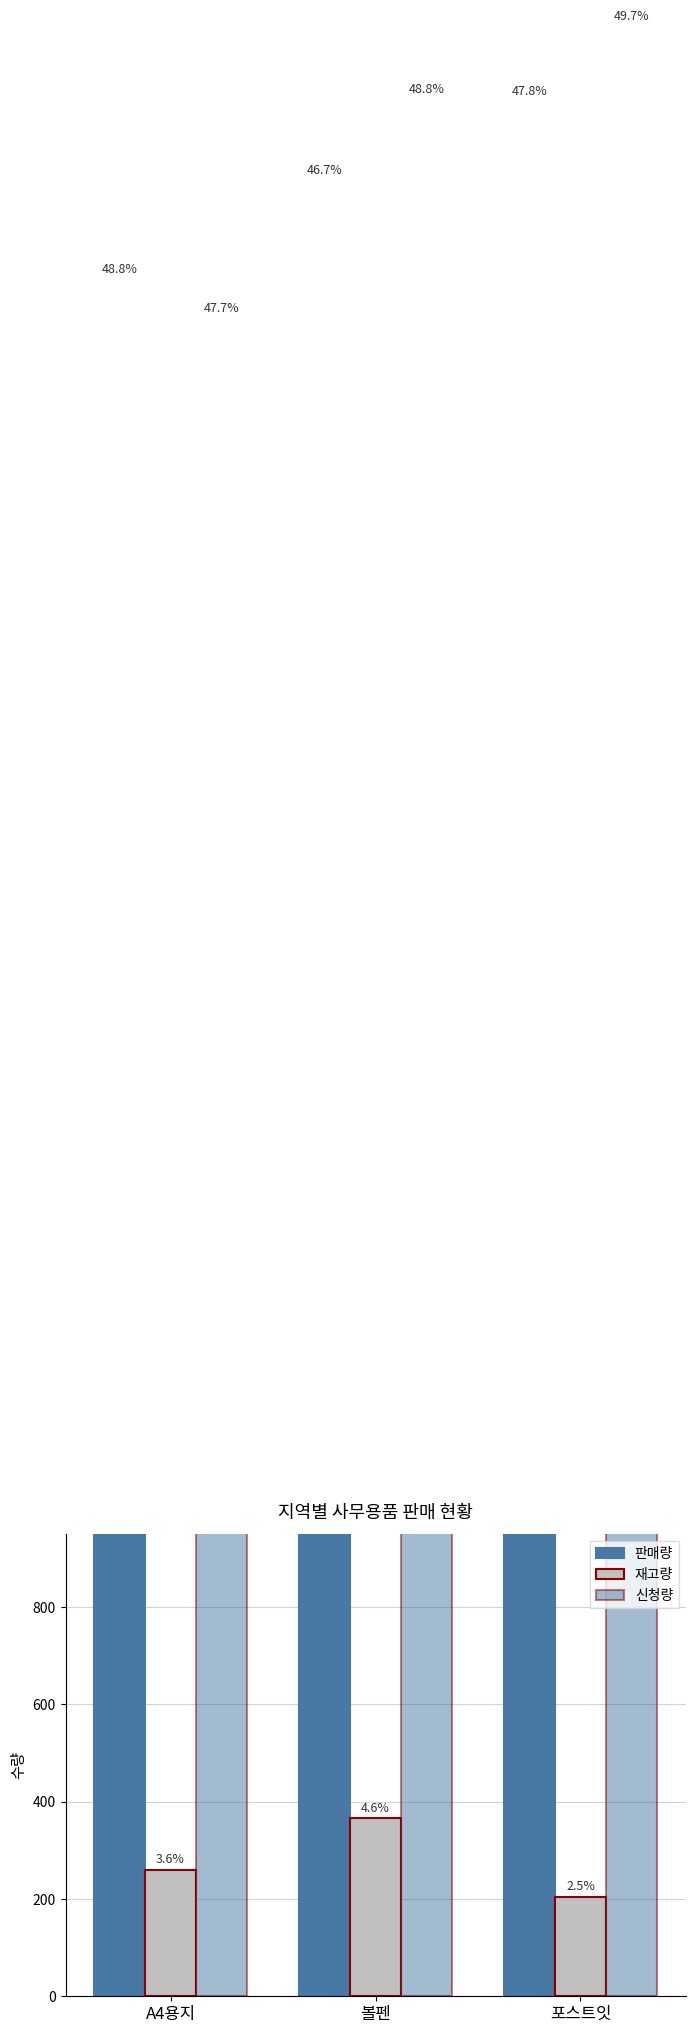

What is the maximum value shown in the chart?

4050